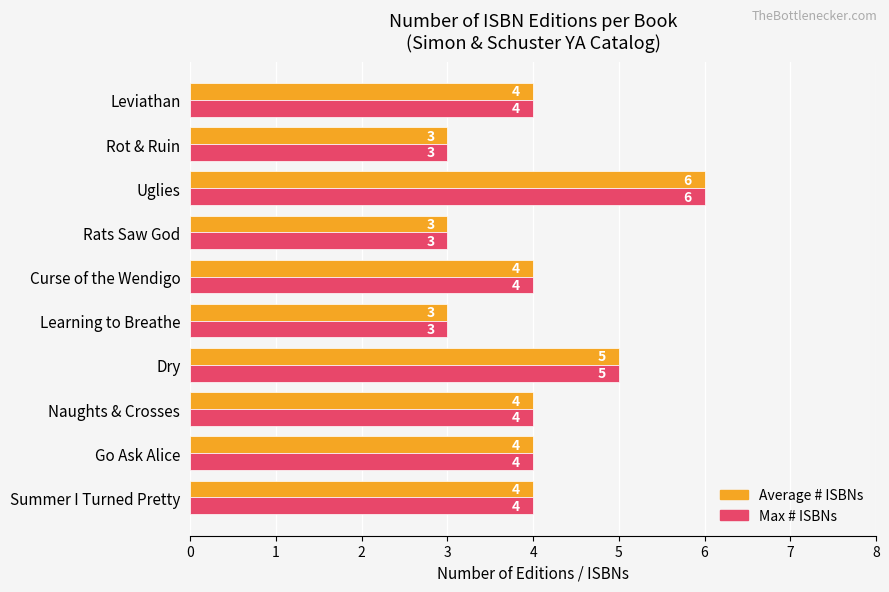

Which category has the highest value across all series?

Uglies